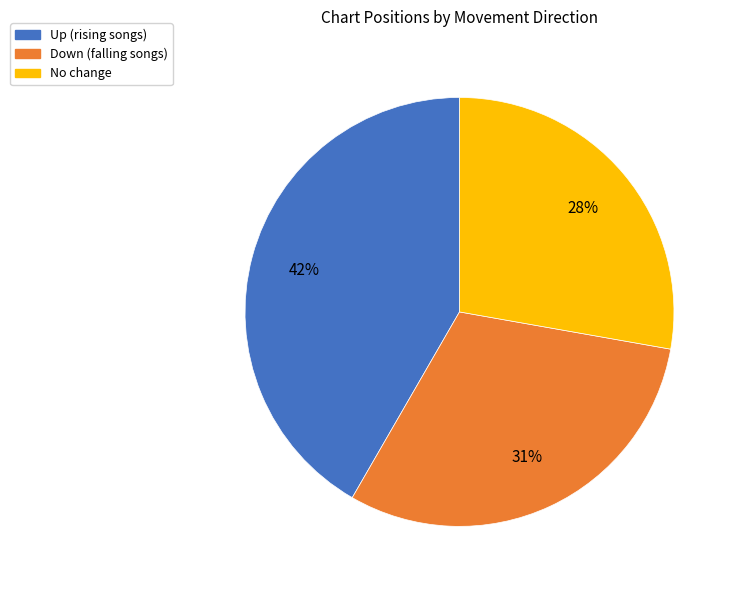

How many segments does this pie chart have?

3